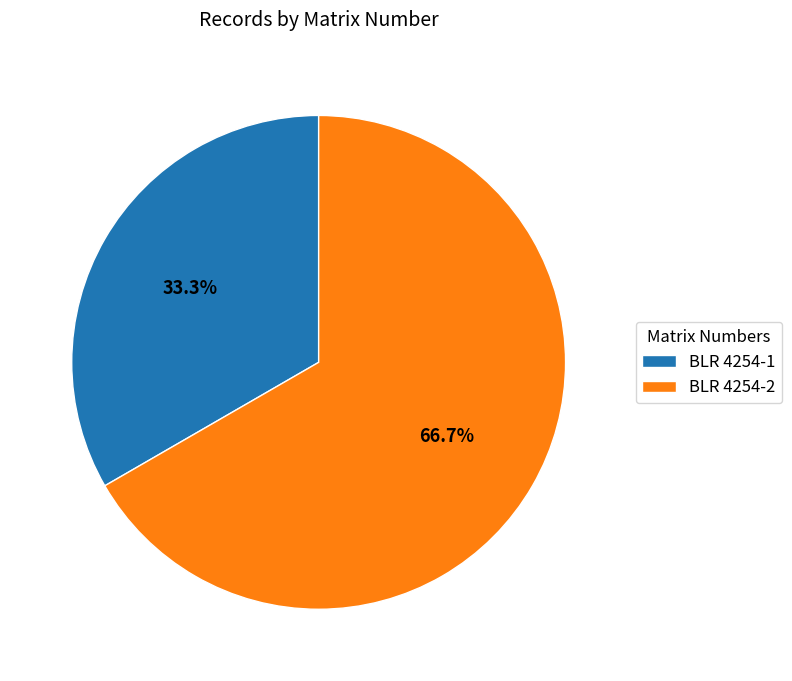

The BLR 4254-1 slice represents 33% of the pie. True or false?

True